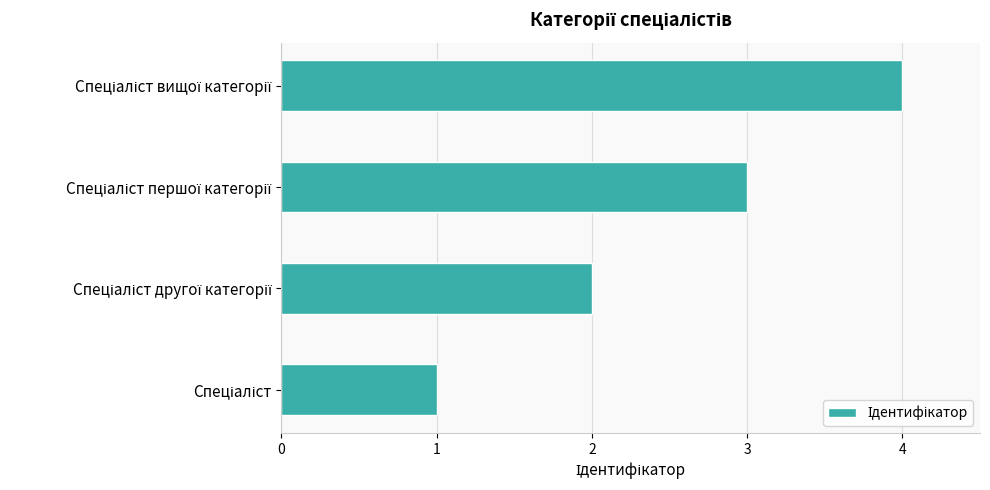

What is the difference between the maximum and minimum values?

3